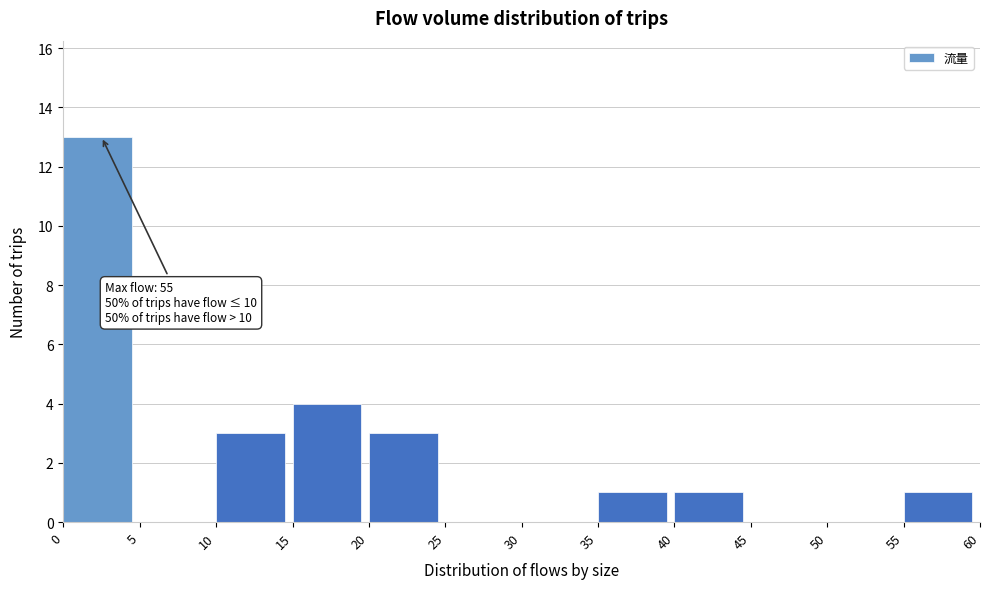

Which range on the x-axis has the tallest bar?

0 to 5